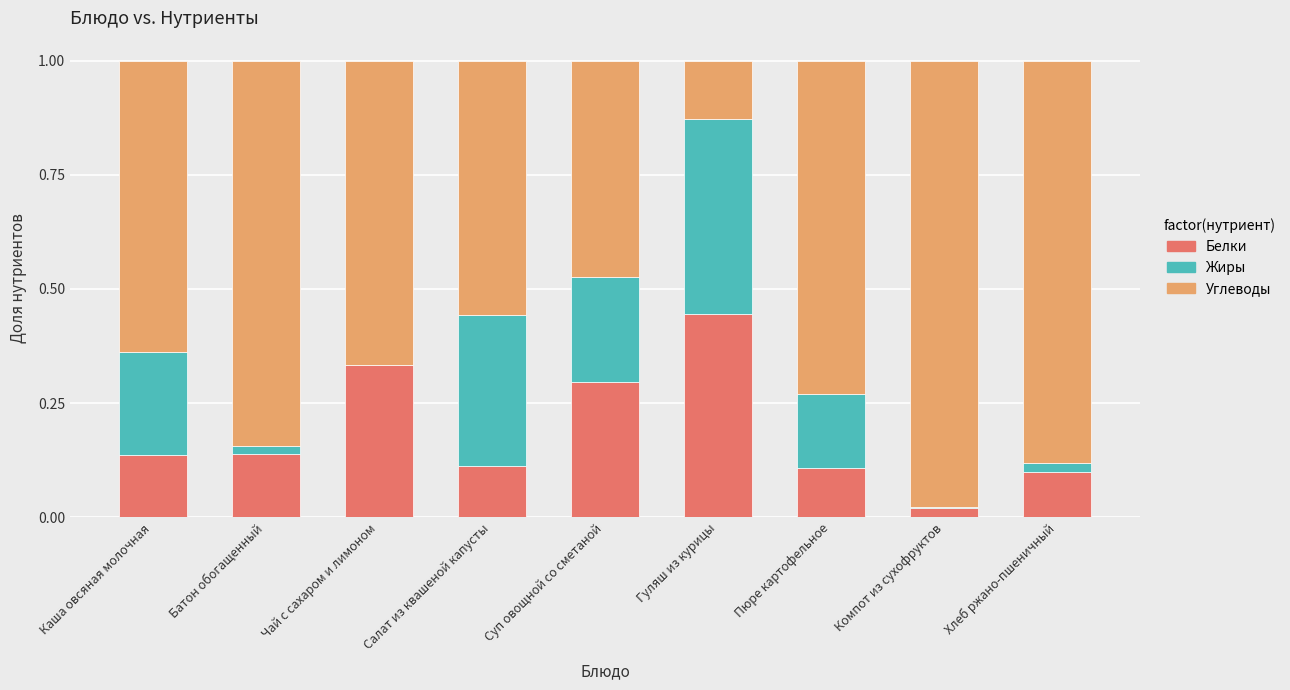

The Белки series shows 0.2 at Хлеб ржано-пшеничный. True or false?

False